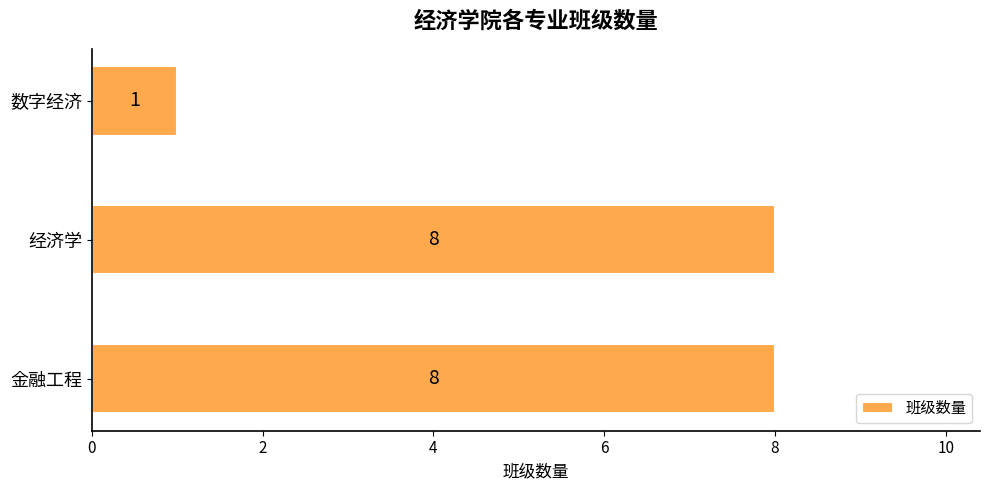

How many values are between 1 and 8?

3